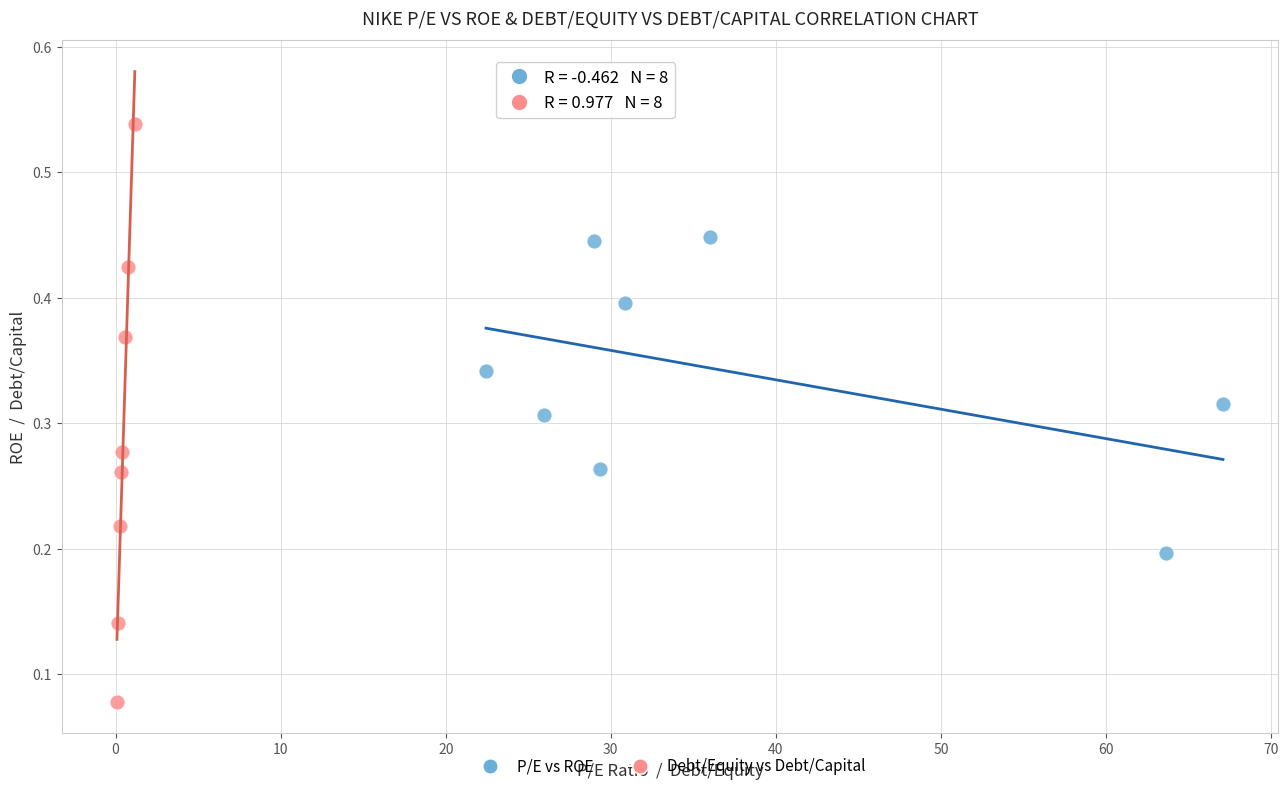

Which series has the widest spread of Y values?

Debt/Equity vs Debt/Capital